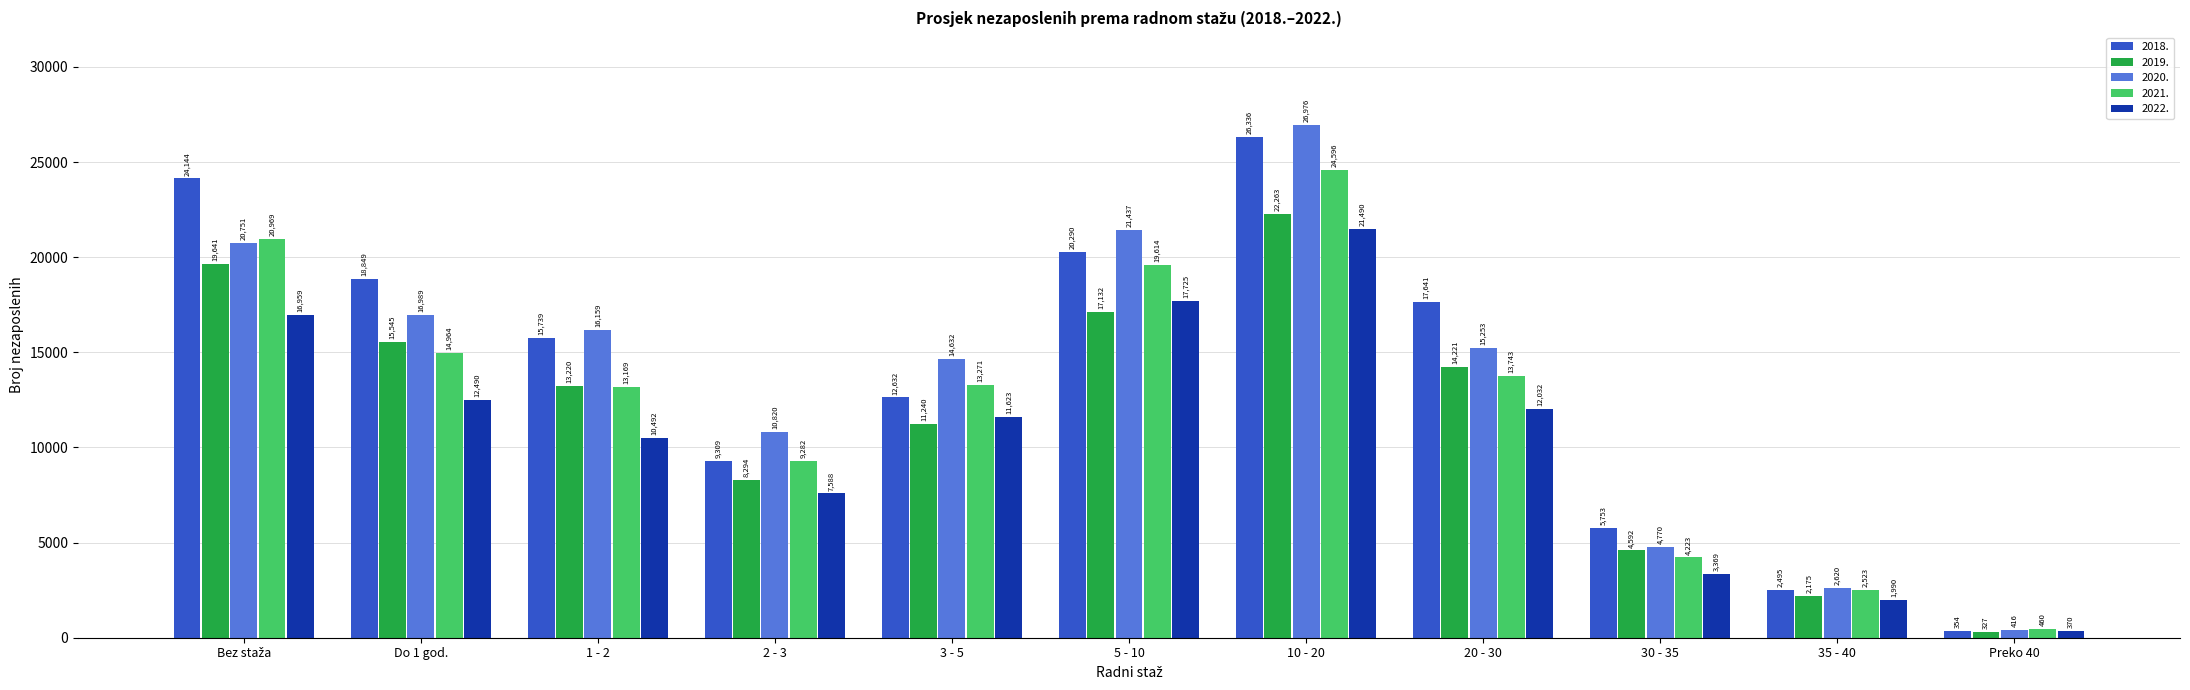

Are the bars horizontal?

No